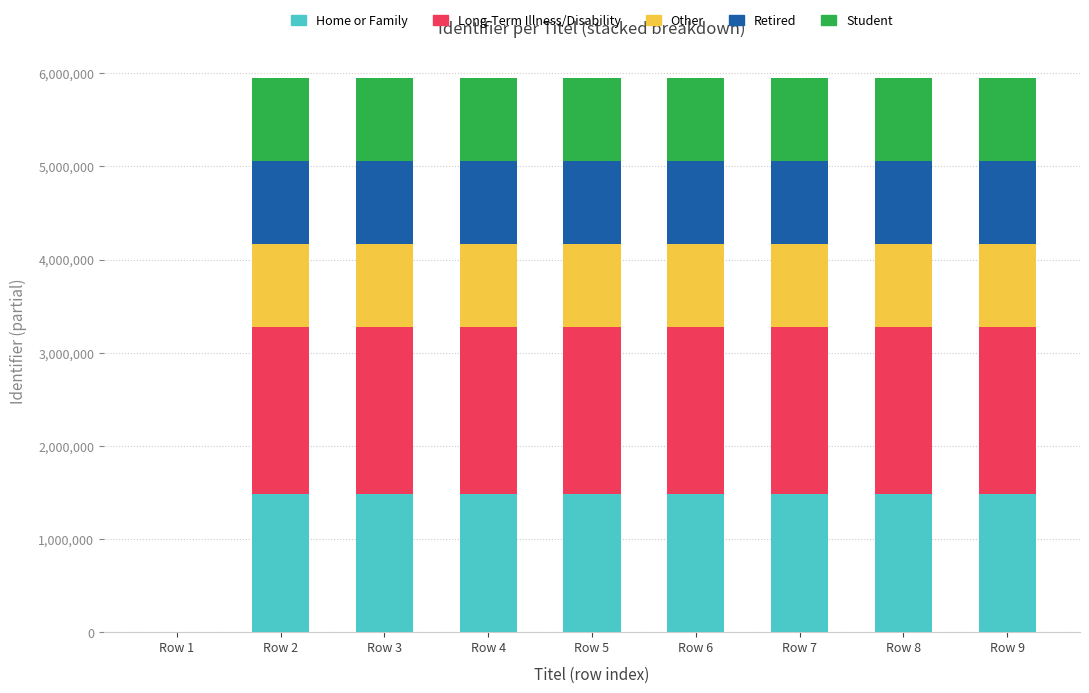

List the series in order of their peak value, lowest first.

Other, Retired, Student, Home or Family, Long-Term Illness/Disability